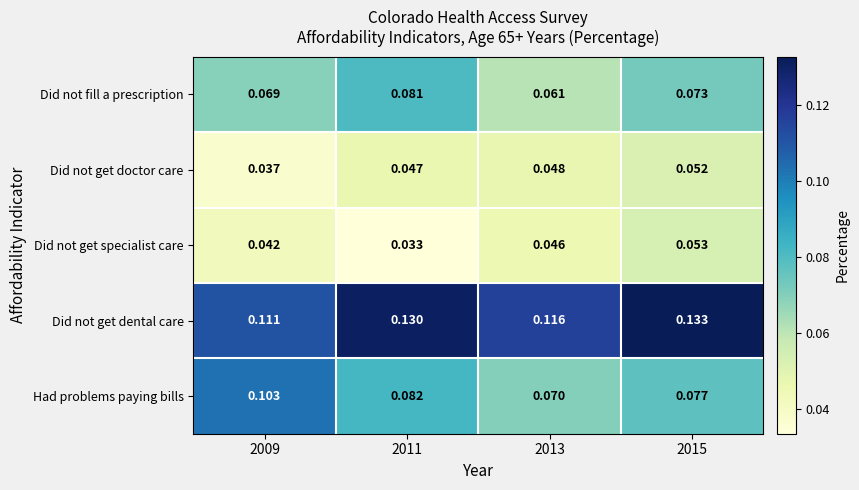

At which category does the chart reach its peak across all series?

2015